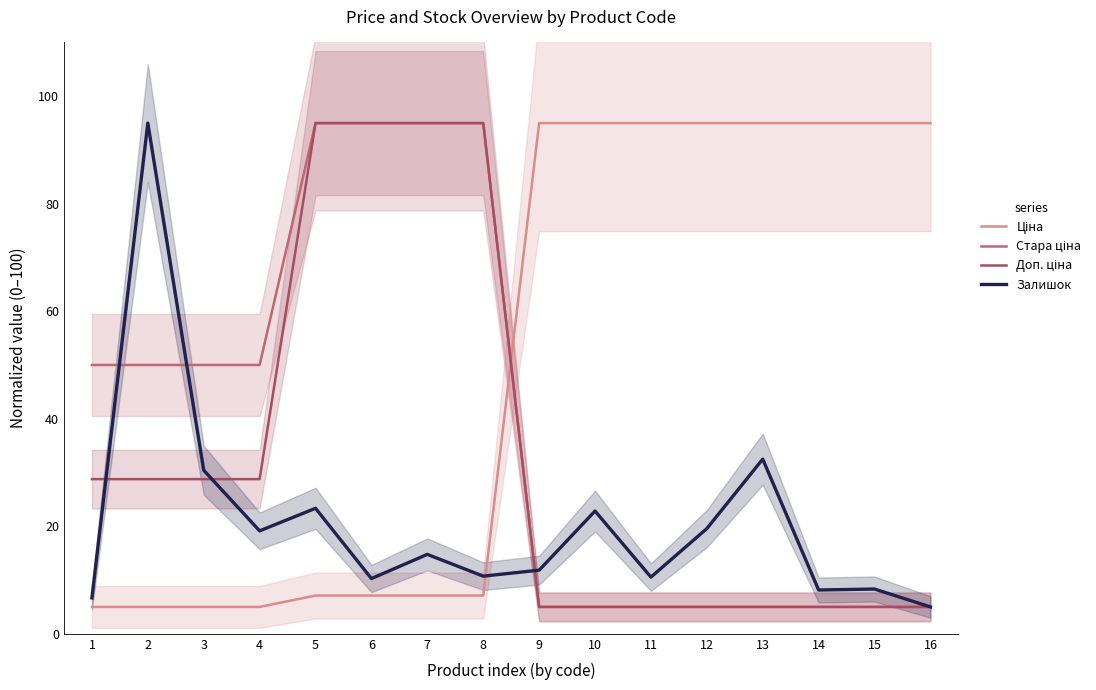

Reading left to right, extract all data points from this chart.

Ціна: 5.0	5.0	5.0	5.0	7.1	7.1	7.1	7.1	95.0	95.0	95.0	95.0	95.0	95.0	95.0	95.0
Стара ціна: 50.0	50.0	50.0	50.0	95.0	95.0	95.0	95.0	5.0	5.0	5.0	5.0	5.0	5.0	5.0	5.0
Доп. ціна: 28.8	28.8	28.8	28.8	95.0	95.0	95.0	95.0	5.0	5.0	5.0	5.0	5.0	5.0	5.0	5.0
Залишок: 6.7	95.0	30.4	19.2	23.3	10.3	14.8	10.7	11.8	22.8	10.5	19.6	32.5	8.1	8.3	5.0